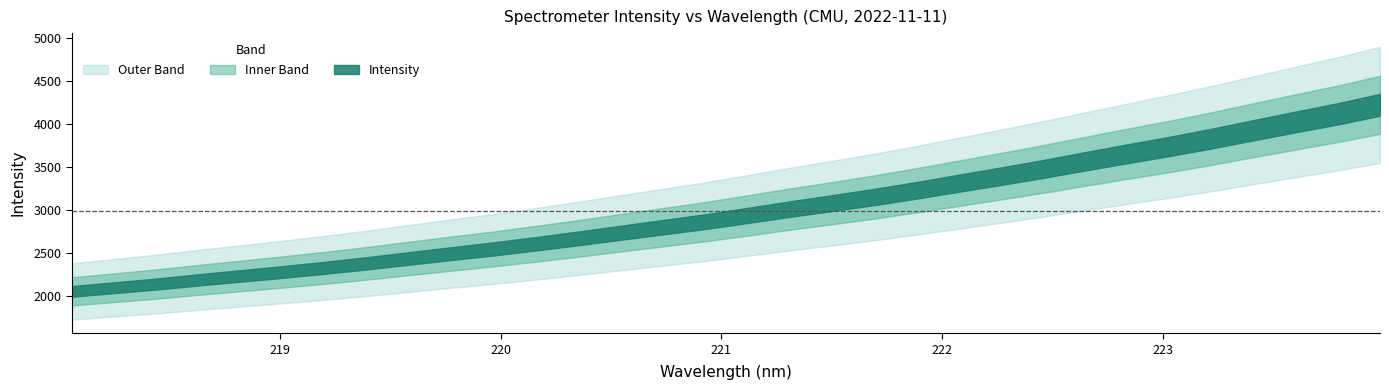

Is it true that the value at 222.6447 is 3565.0?

True